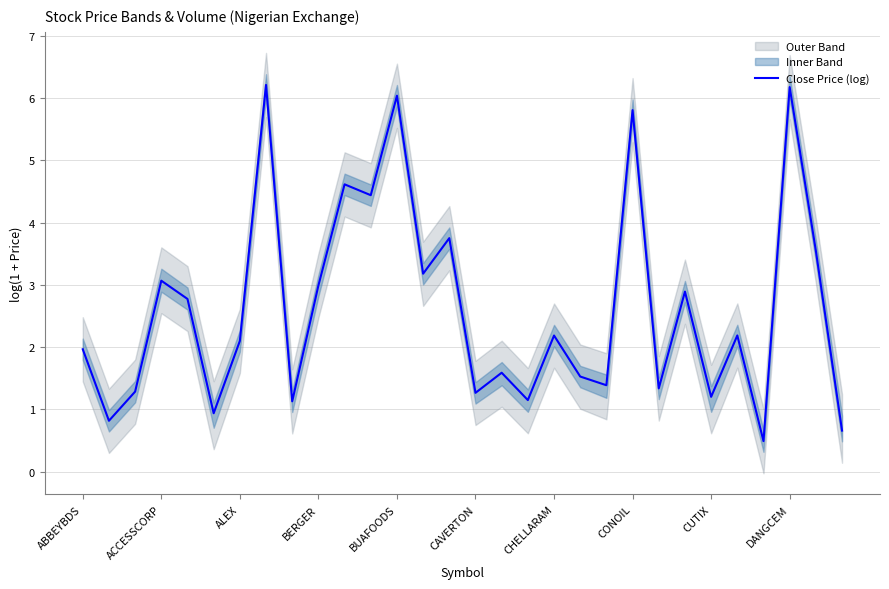

What is the value of the 8th point from the left?

6.2